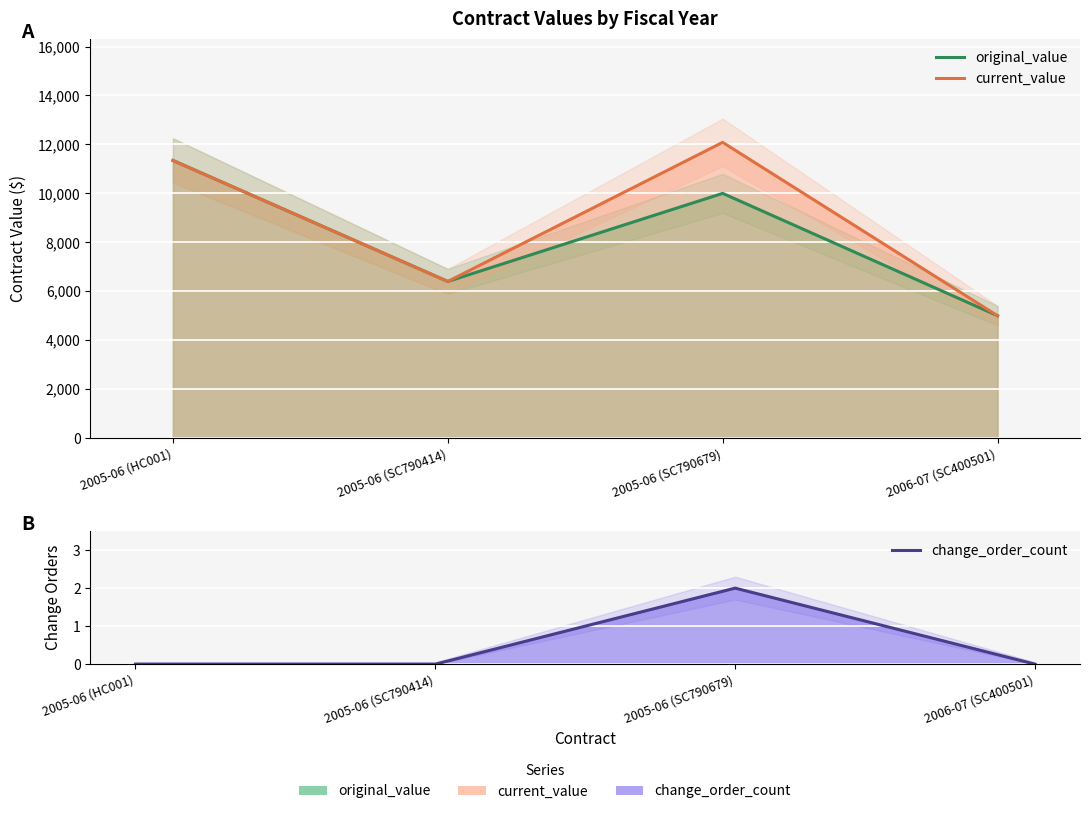

What is the label of the 2nd point from the right?

2005-06 (SC790679)